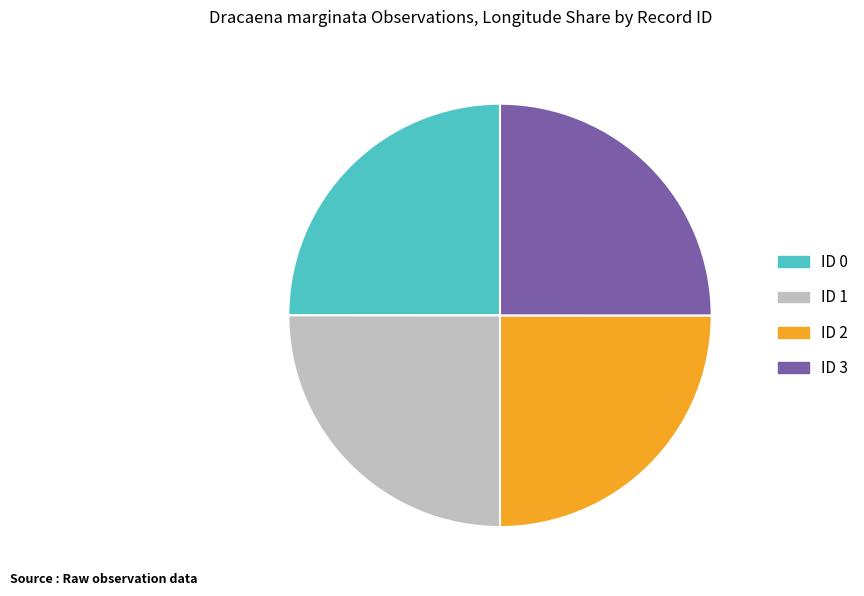

Does any single category account for the majority?

No